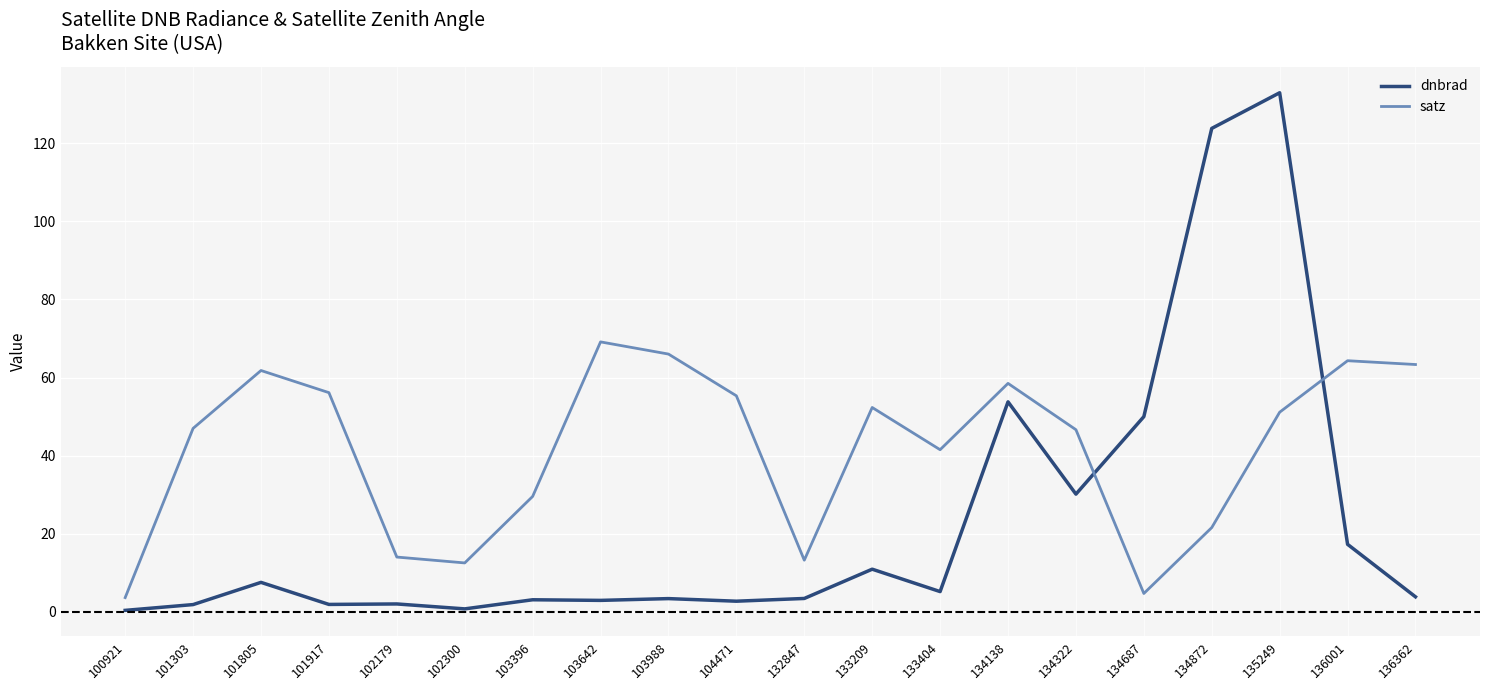

True or false: satz has a value of 21.6 at 134872.

True